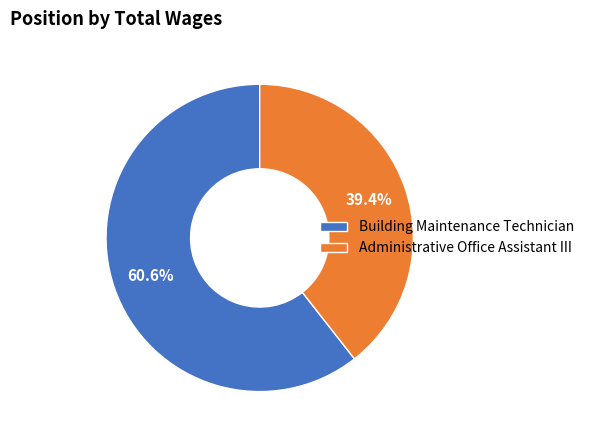

Which slice is the largest?

Building Maintenance Technician